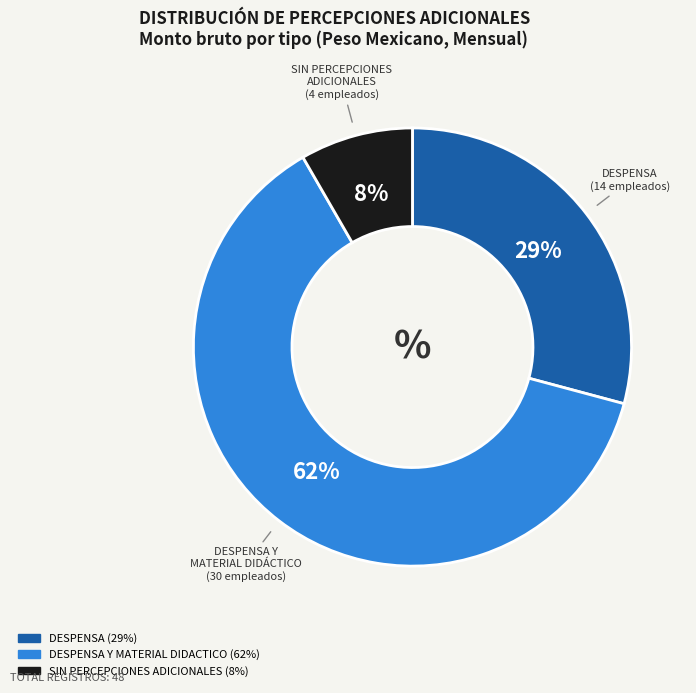

To the nearest percent, what is the average slice percentage?

33%